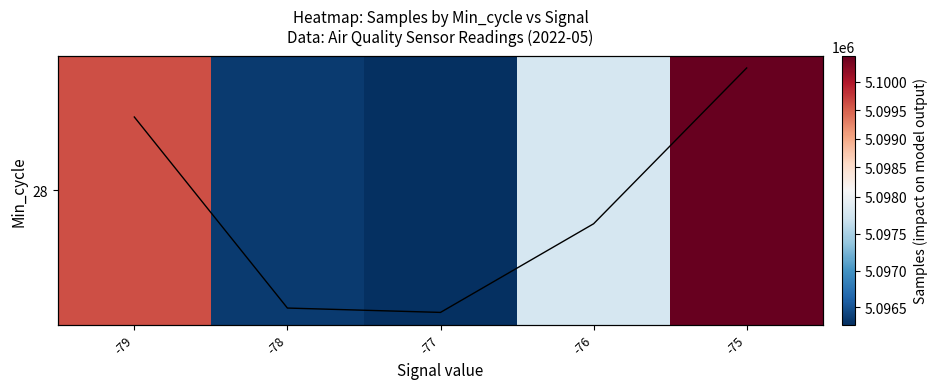

What is the sum of the 28 values at -77 and -76?

10194049.5